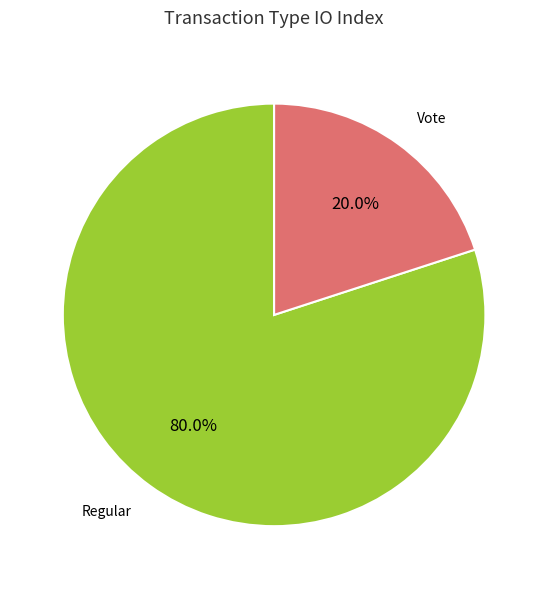

Is there a majority slice in this chart?

Yes